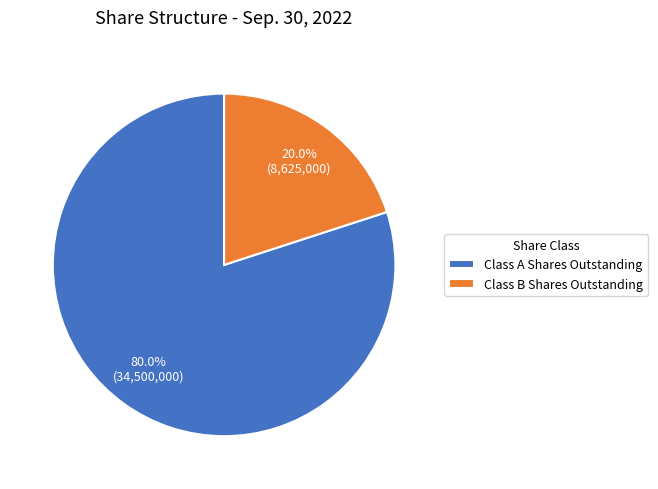

Which slice is the largest?

Class A Shares Outstanding